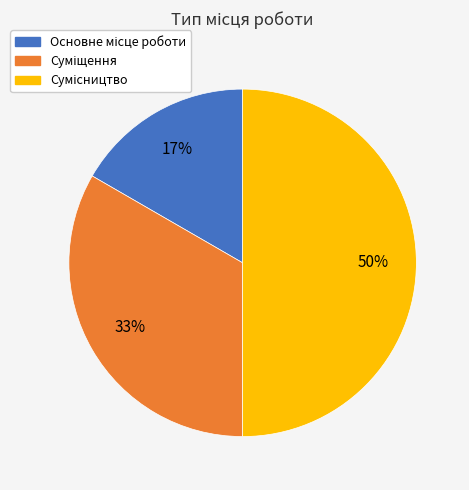

To the nearest percent, what is the difference between the largest and smallest slice percentages?

33%